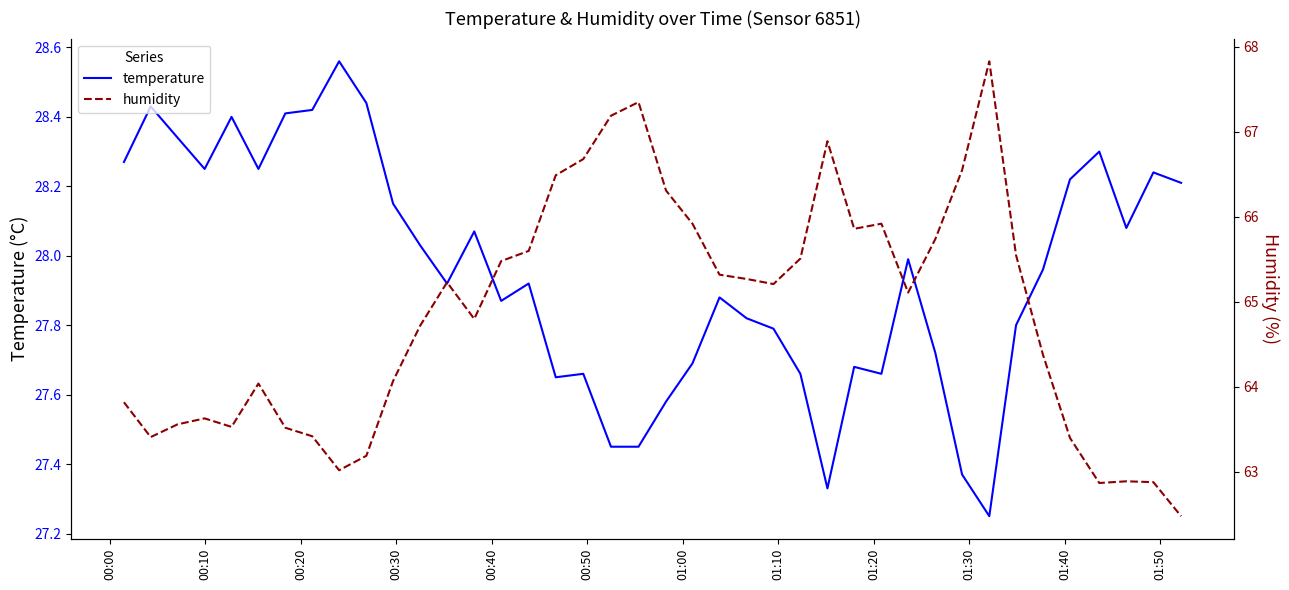

How many distinct data groups are displayed?

2